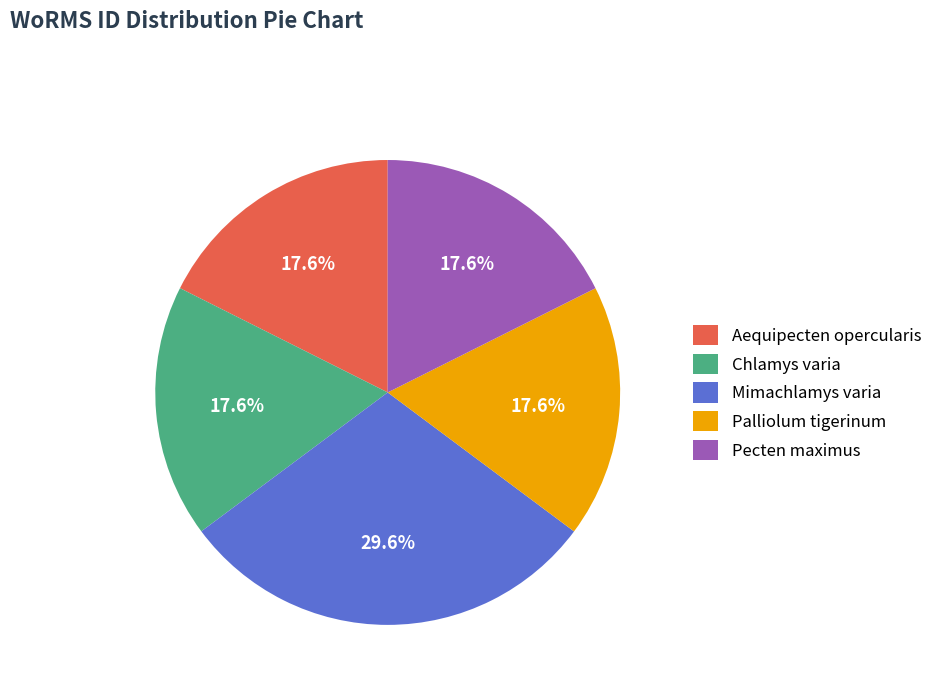

To the nearest percent, what is the combined percentage of Chlamys varia and Palliolum tigerinum?

35%